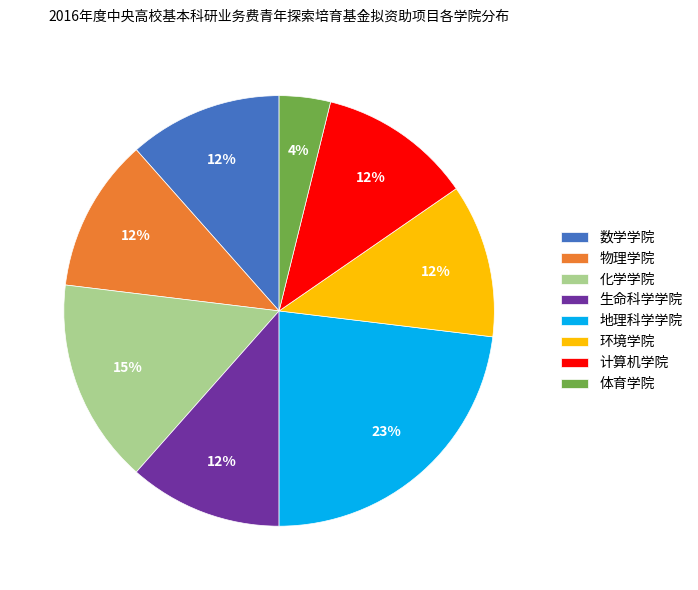

The 化学学院 slice represents 9% of the pie. True or false?

False